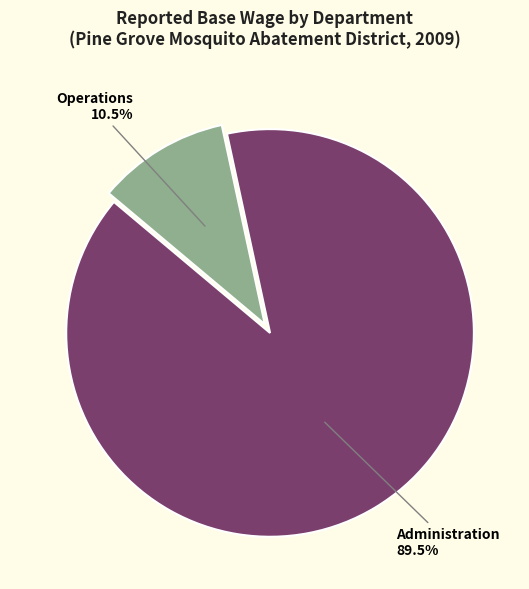

Combined, do Operations and Administration account for over 50%?

Yes